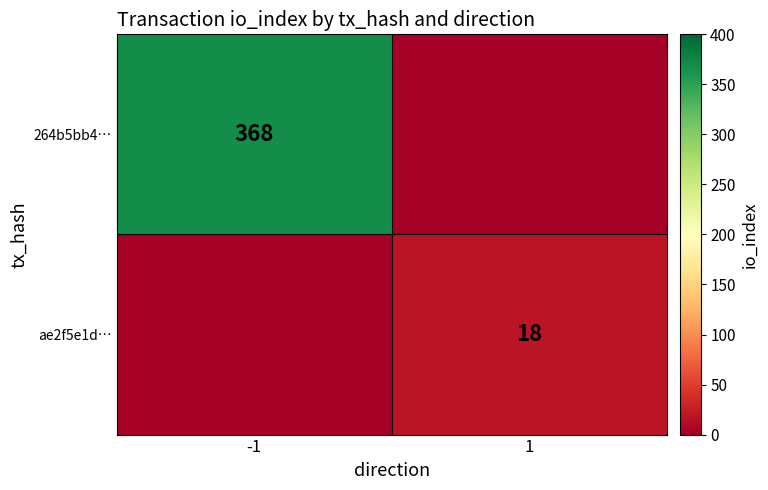

Is it true that ae2f5e1d… equals 18 at 1?

True